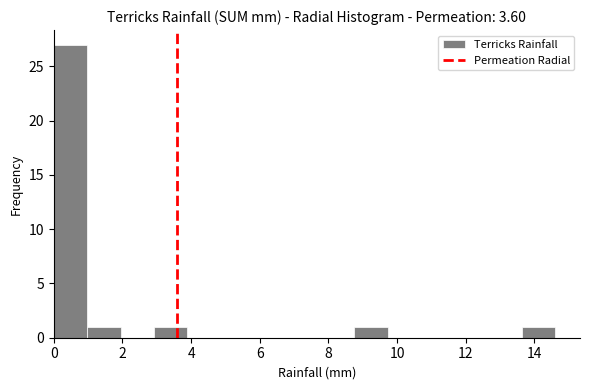

Reading left to right, list every bar in this chart as the range it spans on the x-axis followed by its height. Neither the bar edges nor the heights are printed on the chart, so give them approximately, as read against the axes.

0.0 to 1.0: 27
1.0 to 2.0: 1
2.0 to 3.0: 0
3.0 to 3.8: 1
3.8 to 4.8: 0
4.8 to 5.8: 0
5.8 to 6.8: 0
6.8 to 7.8: 0
7.8 to 8.8: 0
8.8 to 9.8: 1
9.8 to 10.8: 0
10.8 to 11.6: 0
11.6 to 12.6: 0
12.6 to 13.6: 0
13.6 to 14.6: 1